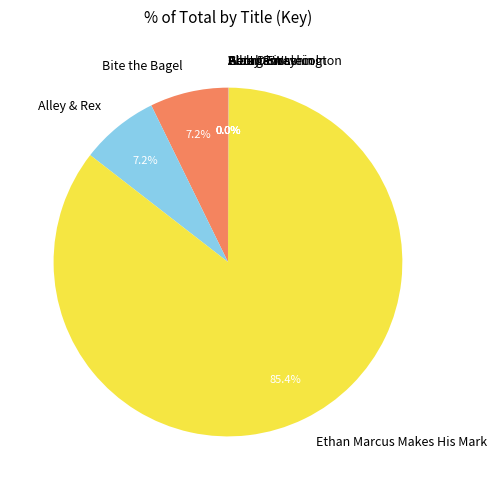

Is there any slice that represents more than half of the pie?

Yes